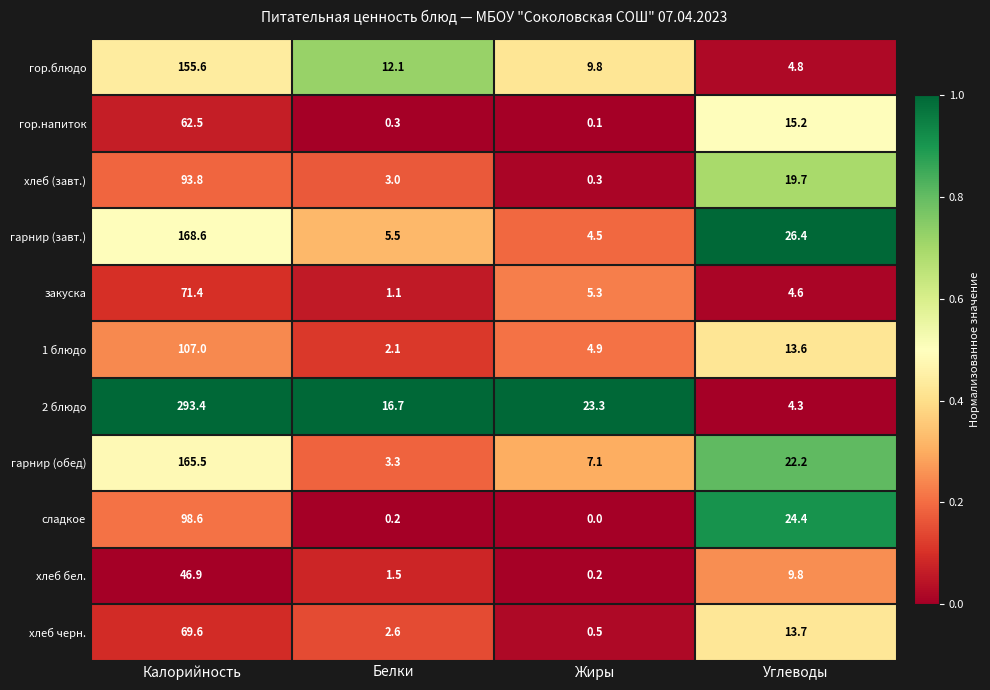

Count the number of data series in this chart.

11